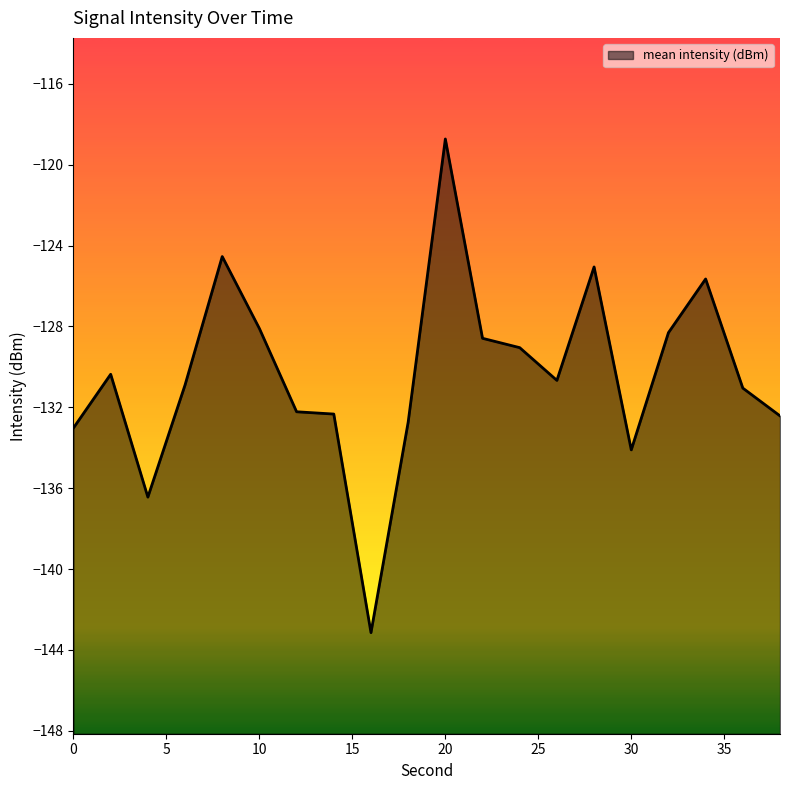

At which label does the data first exceed -130?

8